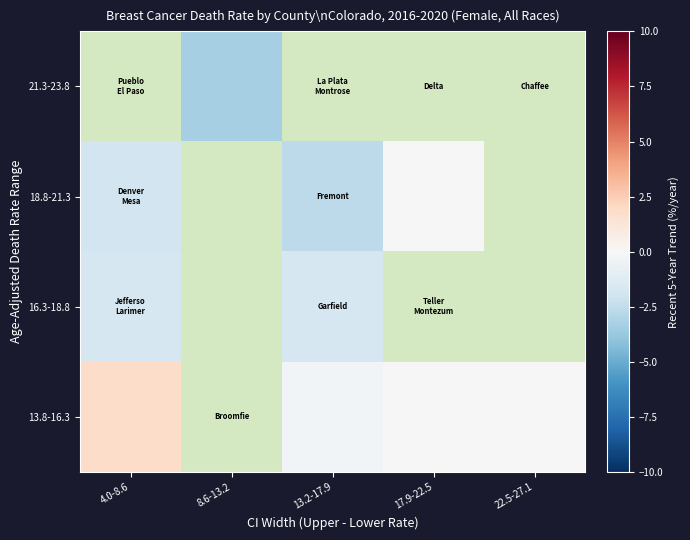

How many categories are shown in the chart?

5